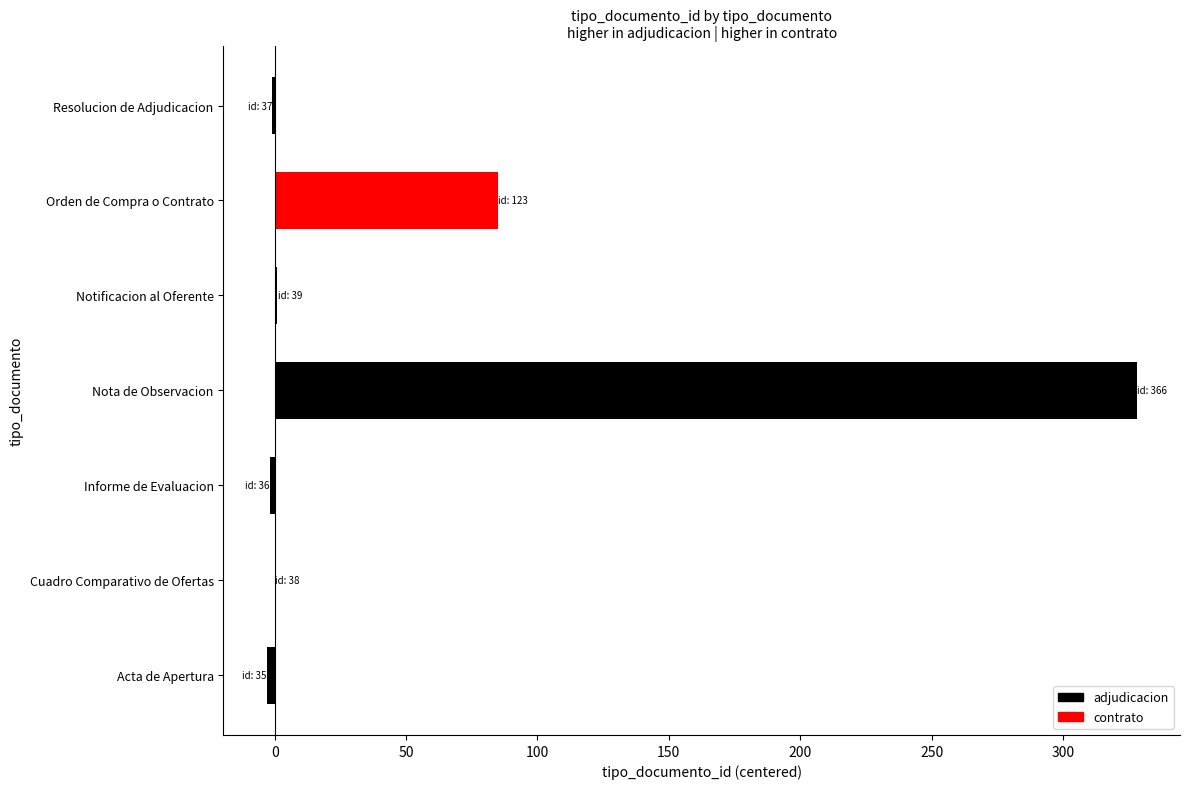

What is the average value?

58